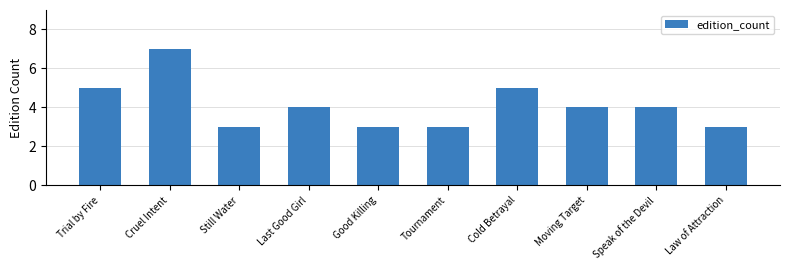

Reading left to right, list all the values displayed in this chart.

5	7	3	4	3	3	5	4	4	3